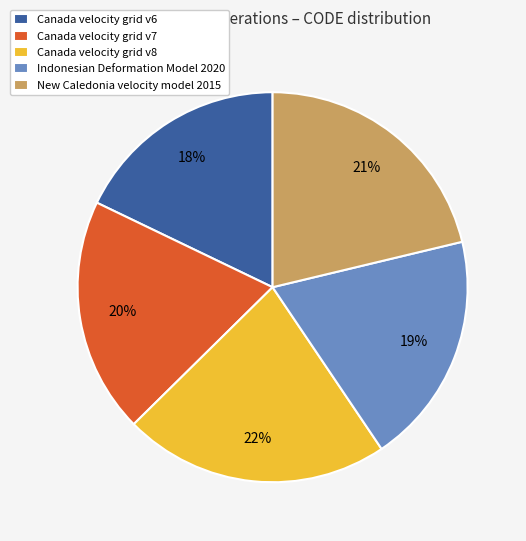

Do Indonesian Deformation Model 2020 and Canada velocity grid v8 together represent more than half of the pie?

No